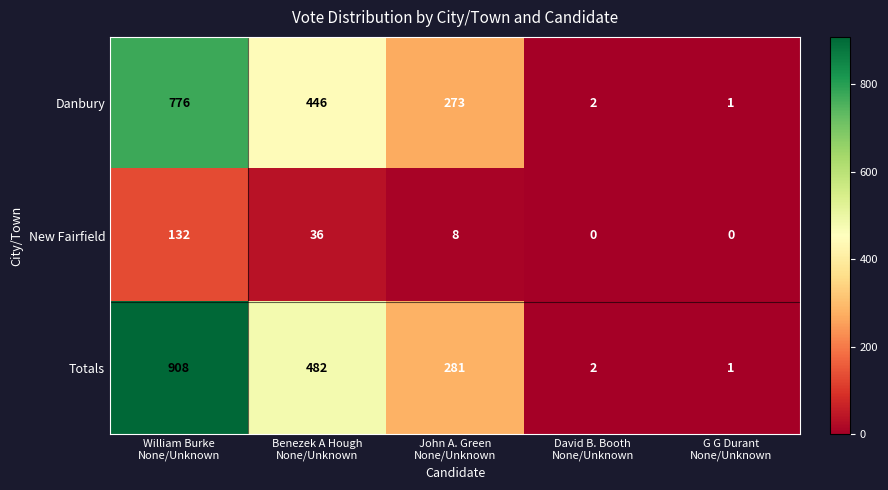

Count the number of data series in this chart.

3